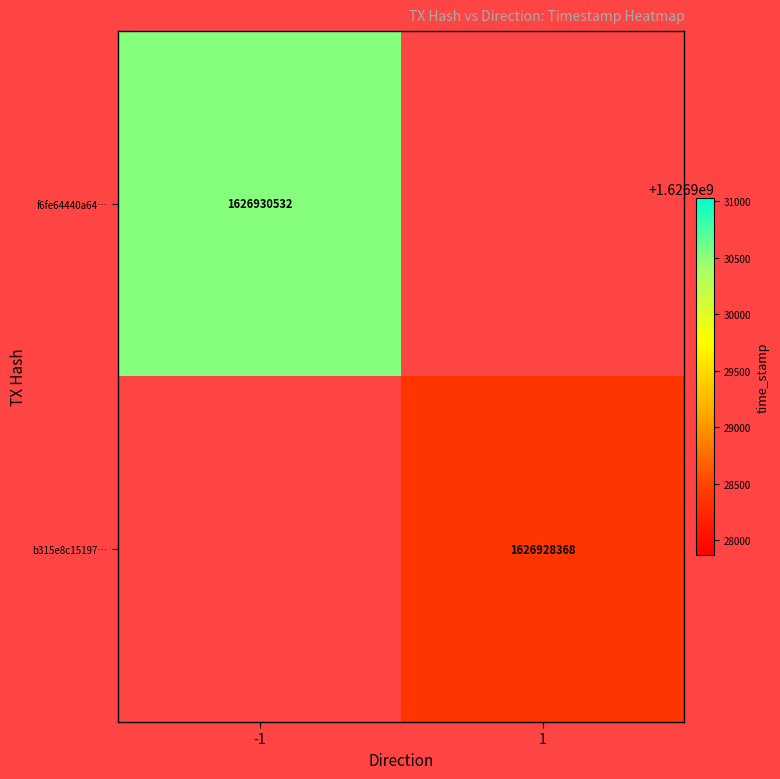

How many categories are shown in the chart?

2